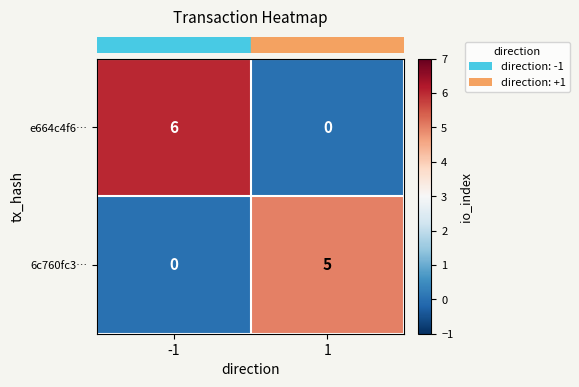

At which category is the sum across all series the highest?

-1